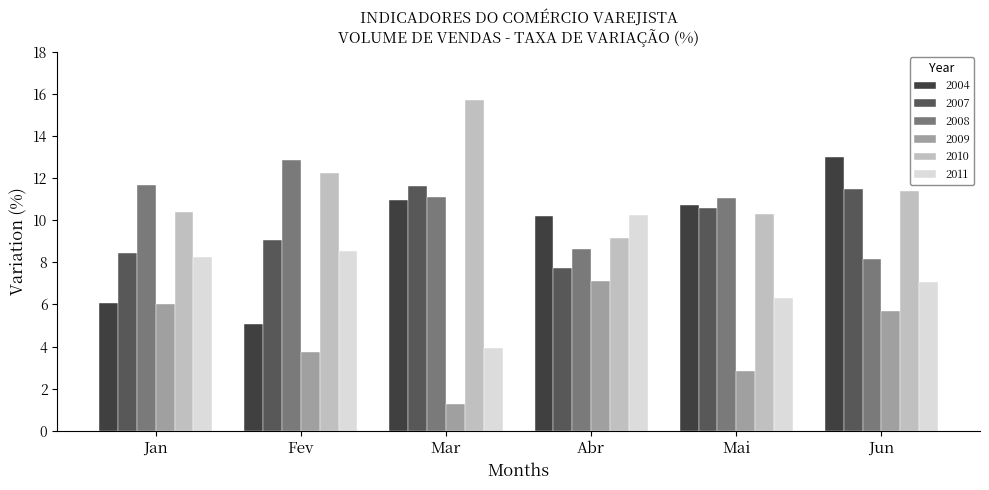

Are the bars horizontal?

No